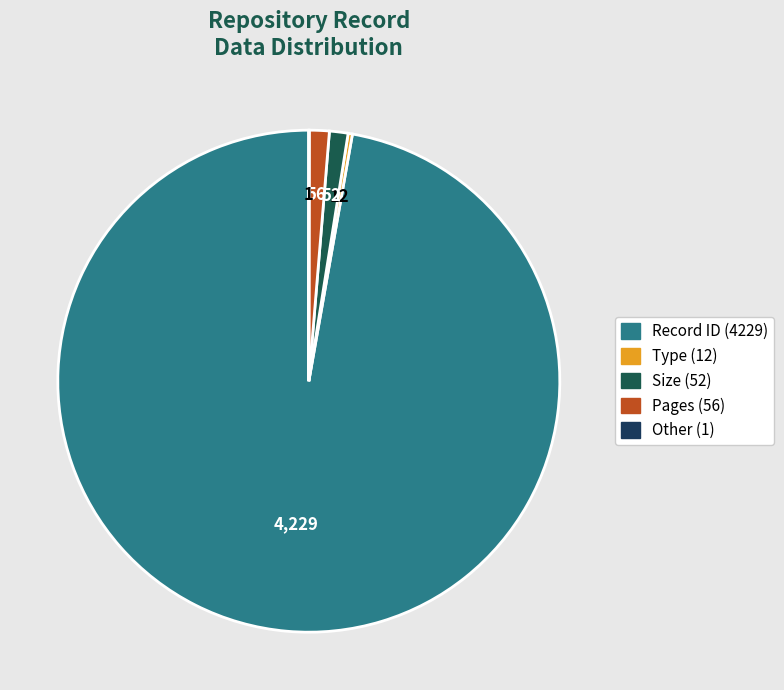

How many slices are in this pie chart?

5